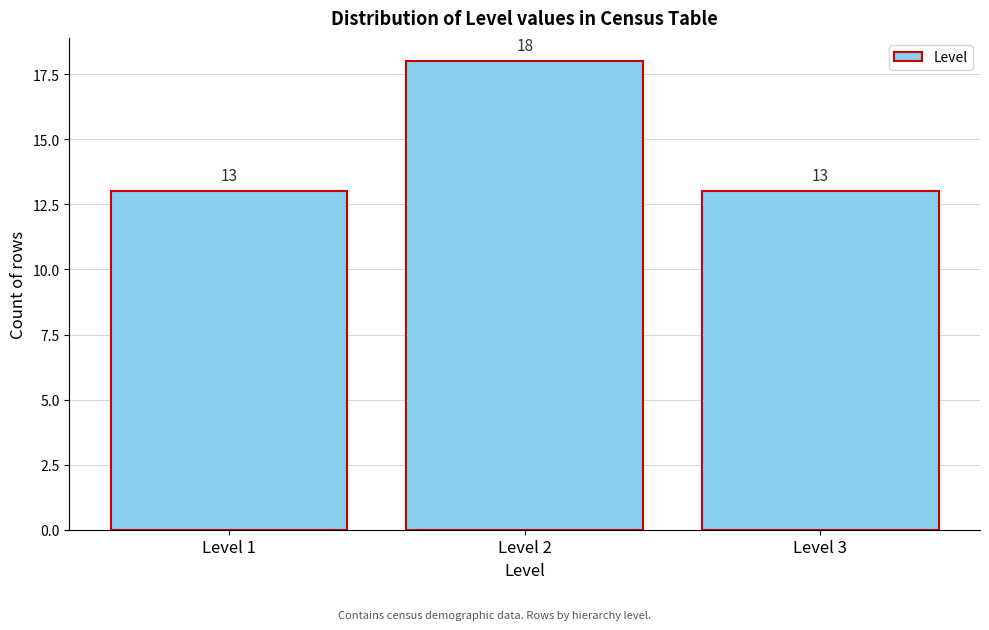

Reading left to right, list every bar in this chart as the range it spans on the x-axis followed by its height.

0.5 to 1.5: 13
1.5 to 2.5: 18
2.5 to 3.5: 13